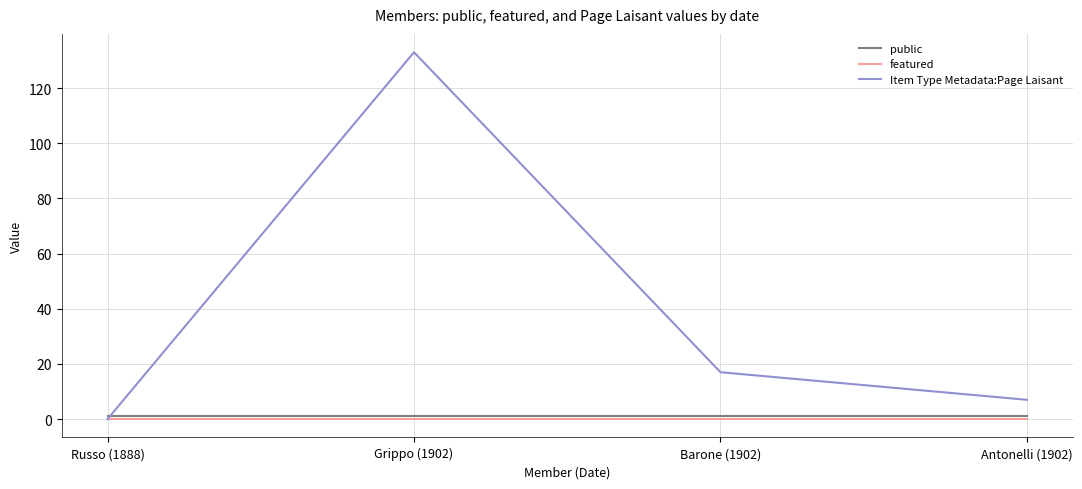

Reading right to left, list all the values displayed in this chart.

public: Antonelli (1902)=1	Barone (1902)=1	Grippo (1902)=1	Russo (1888)=1
featured: Antonelli (1902)=0	Barone (1902)=0	Grippo (1902)=0	Russo (1888)=0
Item Type Metadata:Page Laisant: Antonelli (1902)=7	Barone (1902)=17	Grippo (1902)=133	Russo (1888)=0